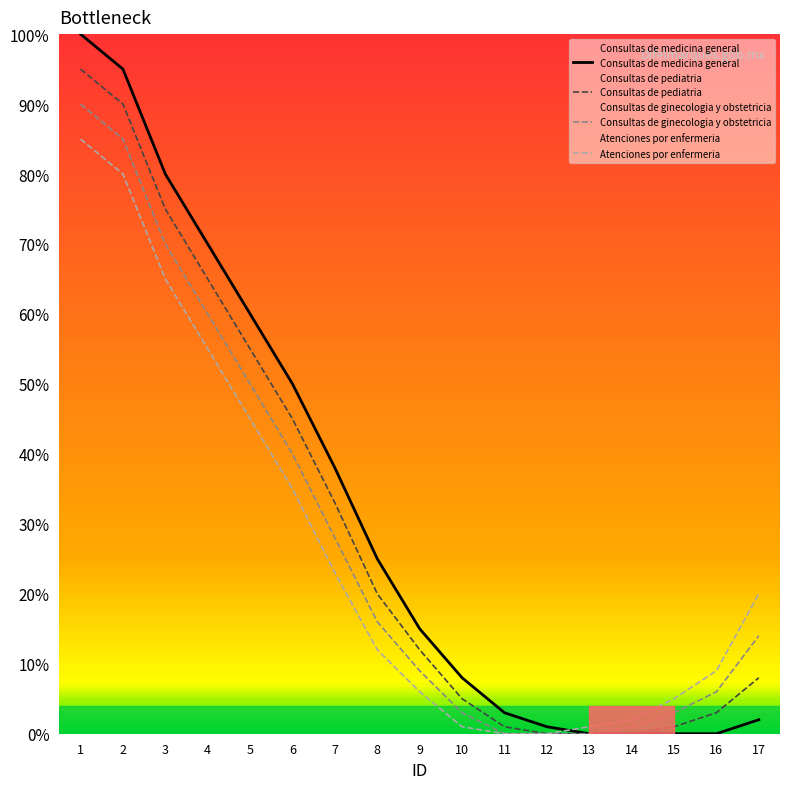

Which category has the lowest value in the Consultas de pediatria series?

12